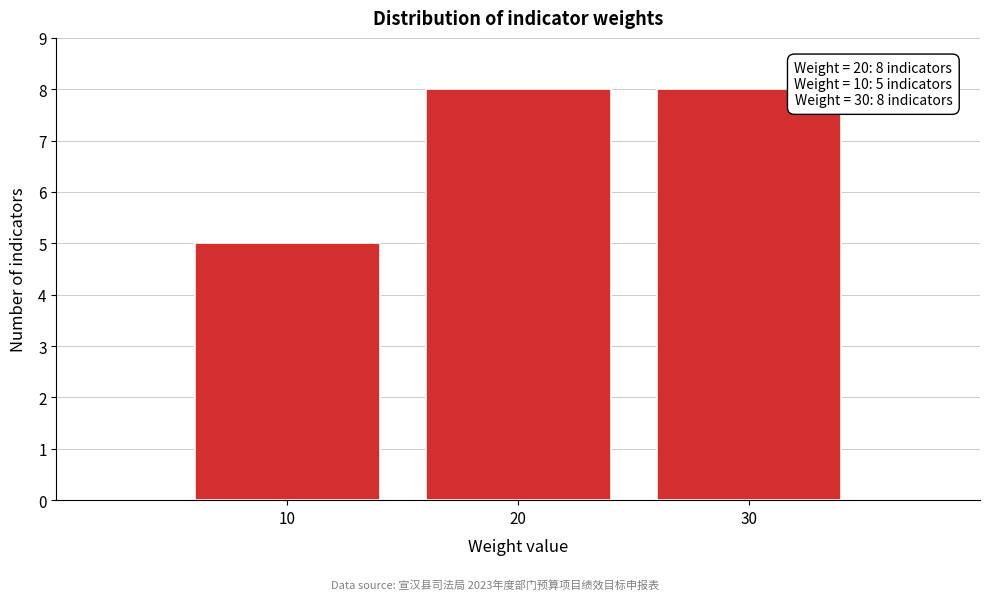

Reading left to right, list all the values displayed in this chart.

10=5	20=8	30=8